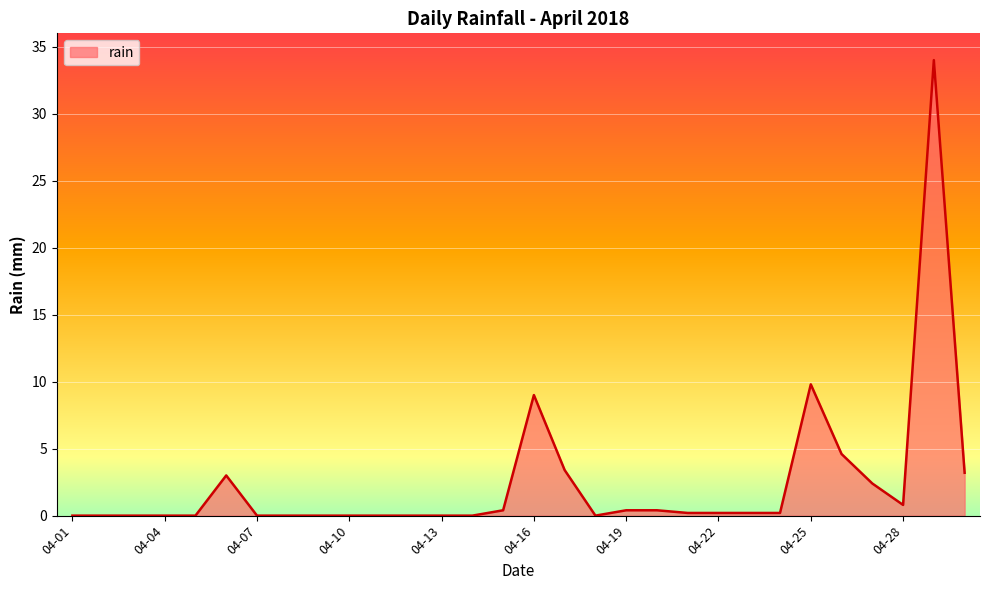

True or false: the data has more than 1 interior local peaks.

True